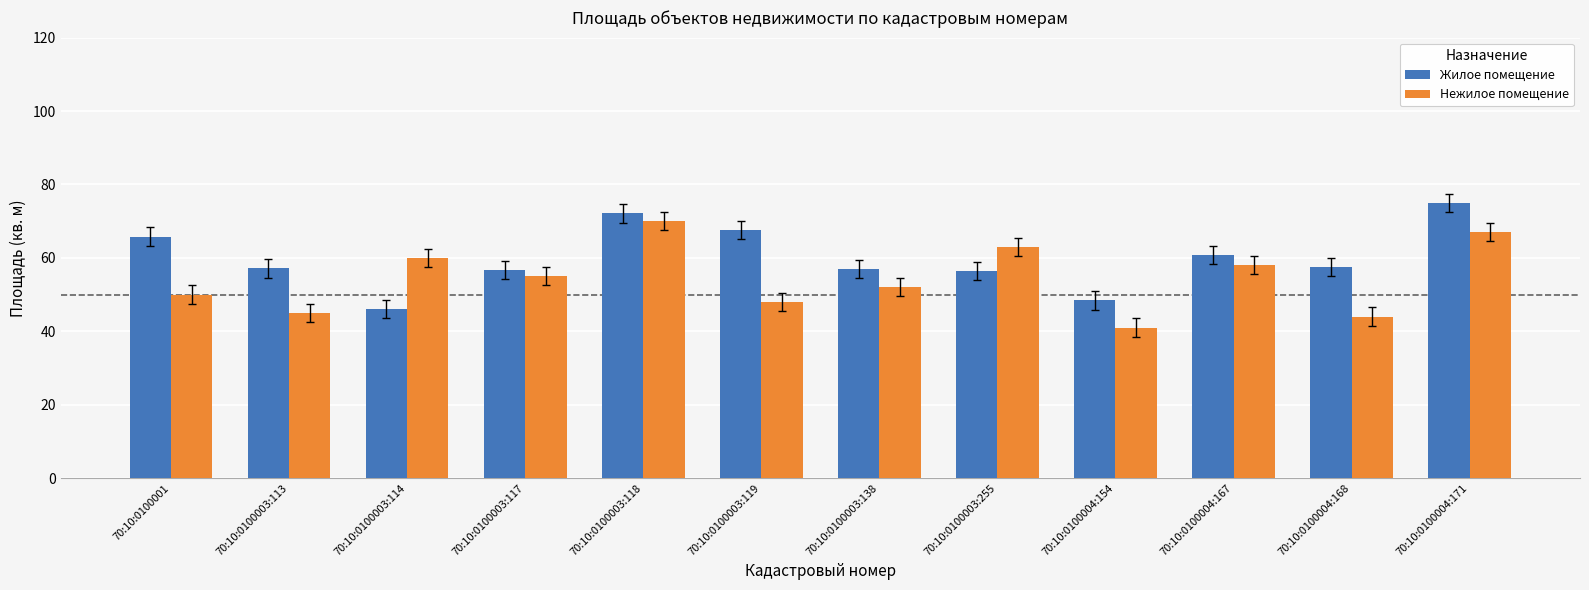

Rank the series by their maximum value, from lowest to highest.

Нежилое помещение, Жилое помещение